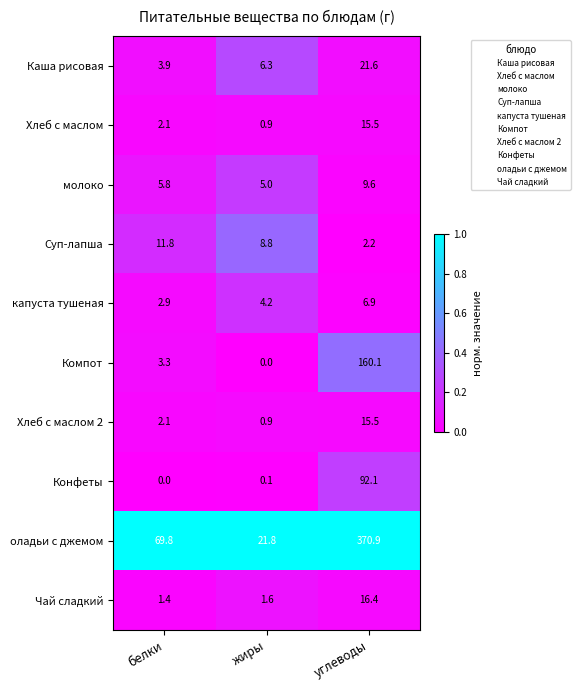

At which category is the sum across all series the highest?

углеводы